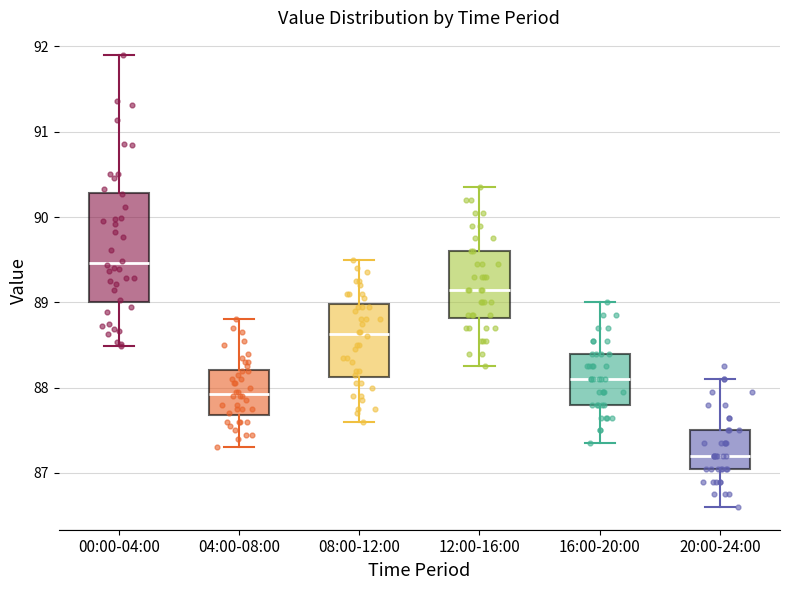

Reading left to right, transcribe this box plot: for each box, give where its median line is, the range the box spans, and where its two whiskers end, as read against the y-axis. The values are not printed on the chart, so give them approximately, as read against the axis.

00:00-04:00: median 89.5, box 89.0 to 90.3, whiskers 88.5 to 91.9
04:00-08:00: median 87.9, box 87.7 to 88.2, whiskers 87.3 to 88.8
08:00-12:00: median 88.6, box 88.1 to 89.0, whiskers 87.6 to 89.5
12:00-16:00: median 89.2, box 88.8 to 89.6, whiskers 88.3 to 90.4
16:00-20:00: median 88.1, box 87.8 to 88.4, whiskers 87.4 to 89.0
20:00-24:00: median 87.2, box 87.1 to 87.5, whiskers 86.6 to 88.1